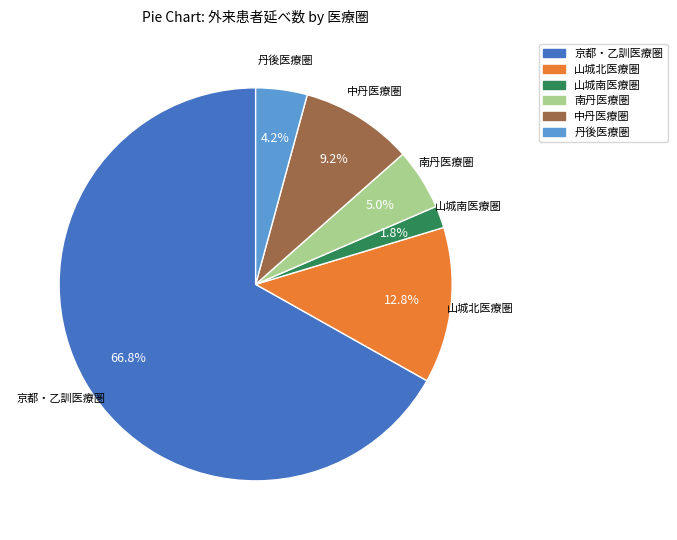

Between 丹後医療圏 and 中丹医療圏, which is larger?

中丹医療圏